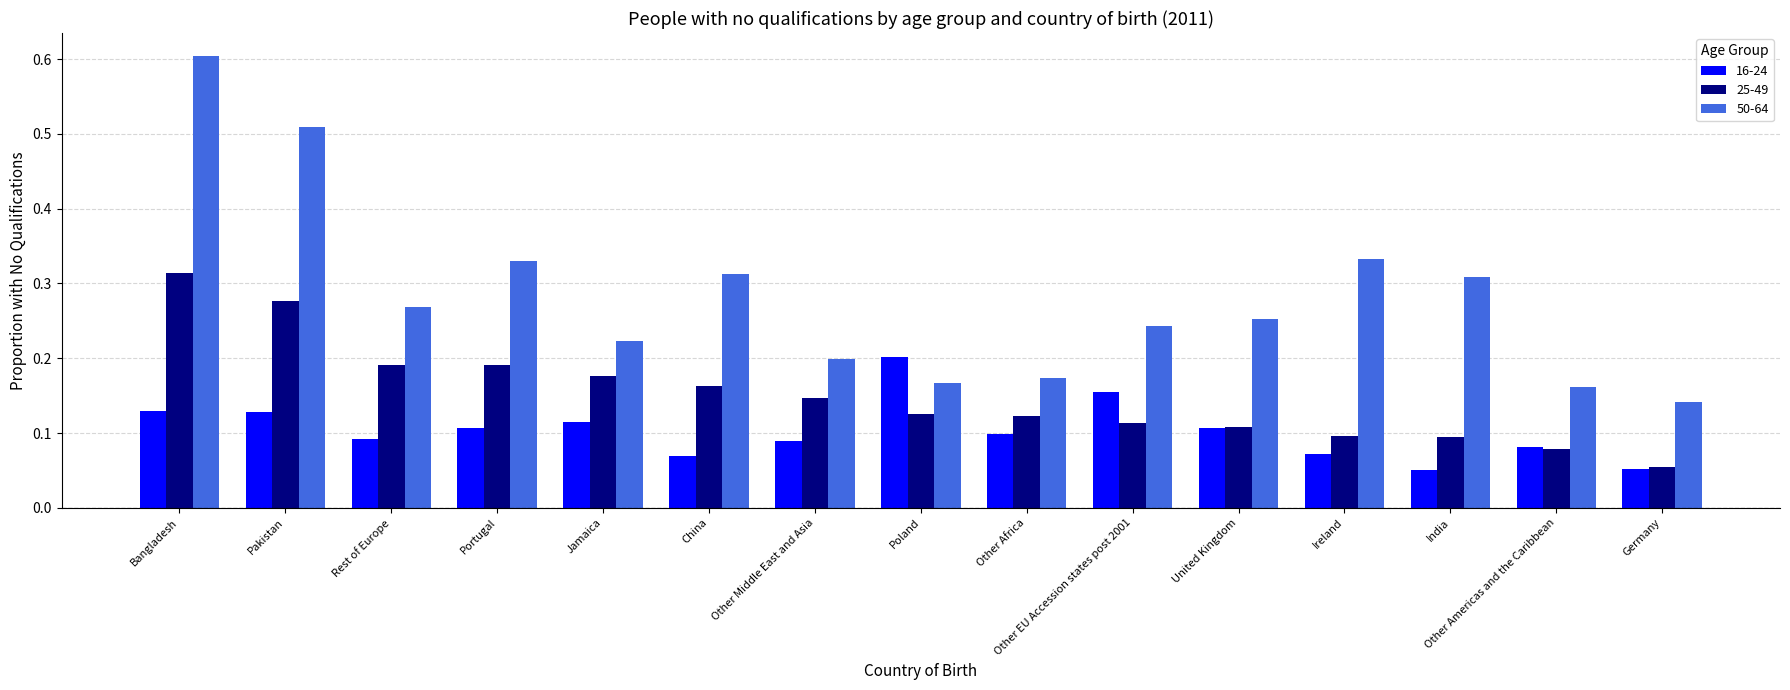

Which label corresponds to the largest value in the chart?

Bangladesh